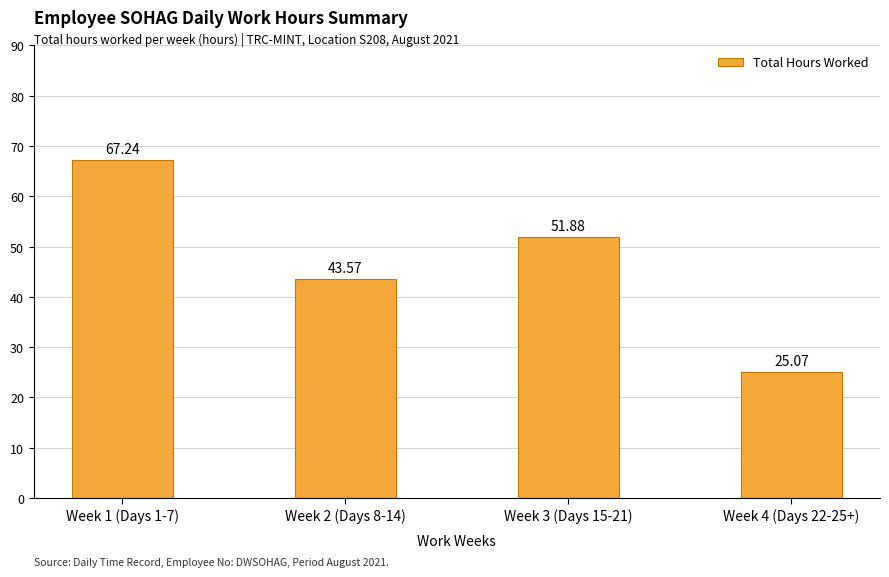

What is the difference between the second highest and minimum values?

26.8